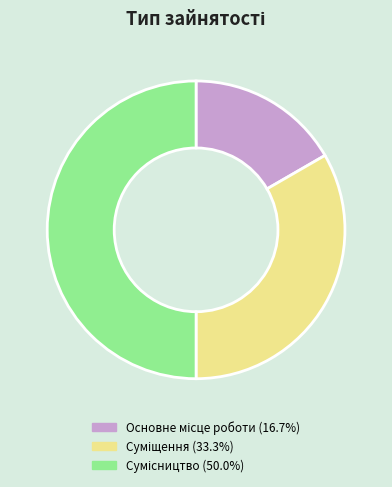

To the nearest percent, what is the average slice percentage?

33%